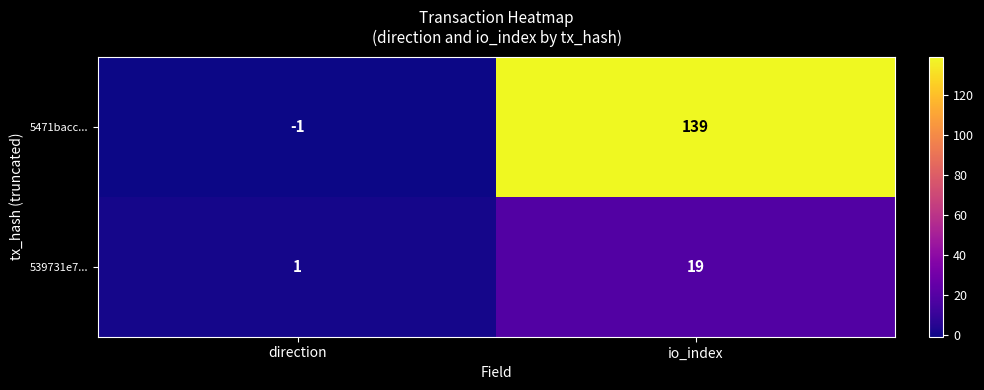

Count the number of categories in the chart.

2